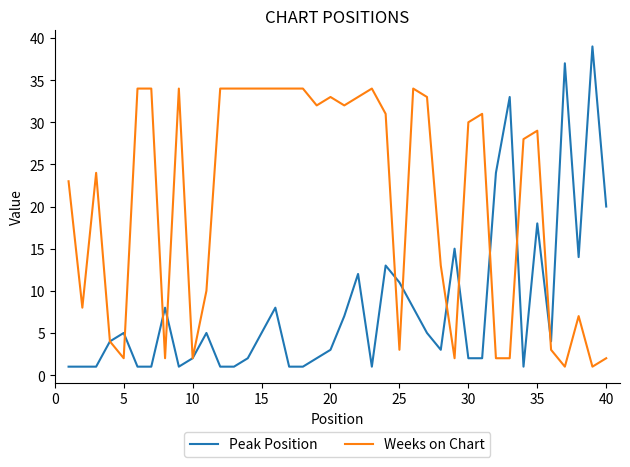

Which series has the largest total across all categories?

Weeks on Chart